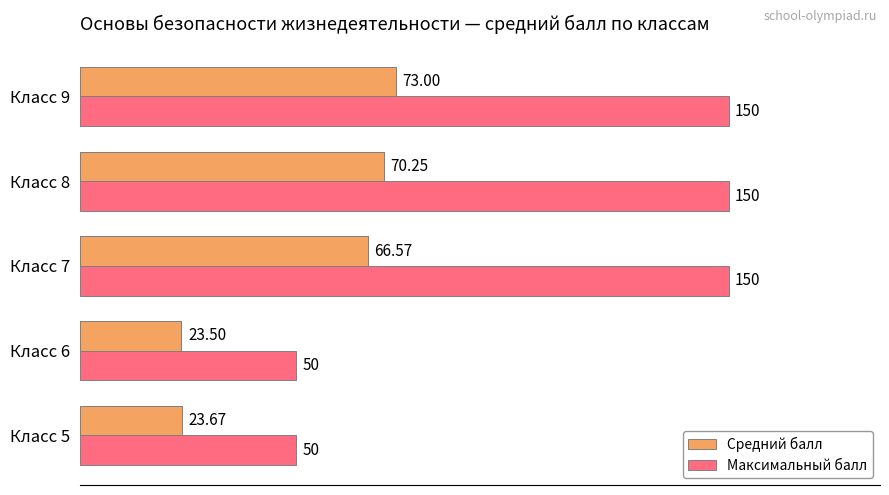

How many values in the Максимальный балл series are below 150?

2